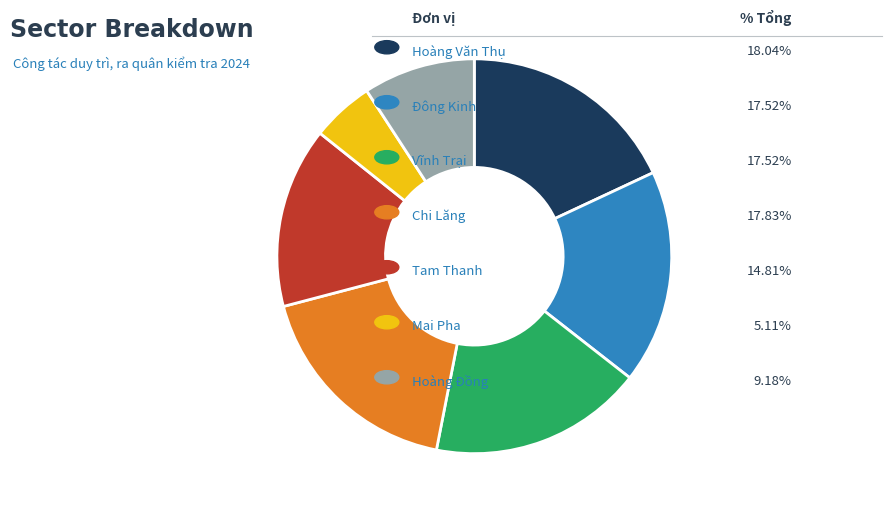

Does any single category account for the majority?

No